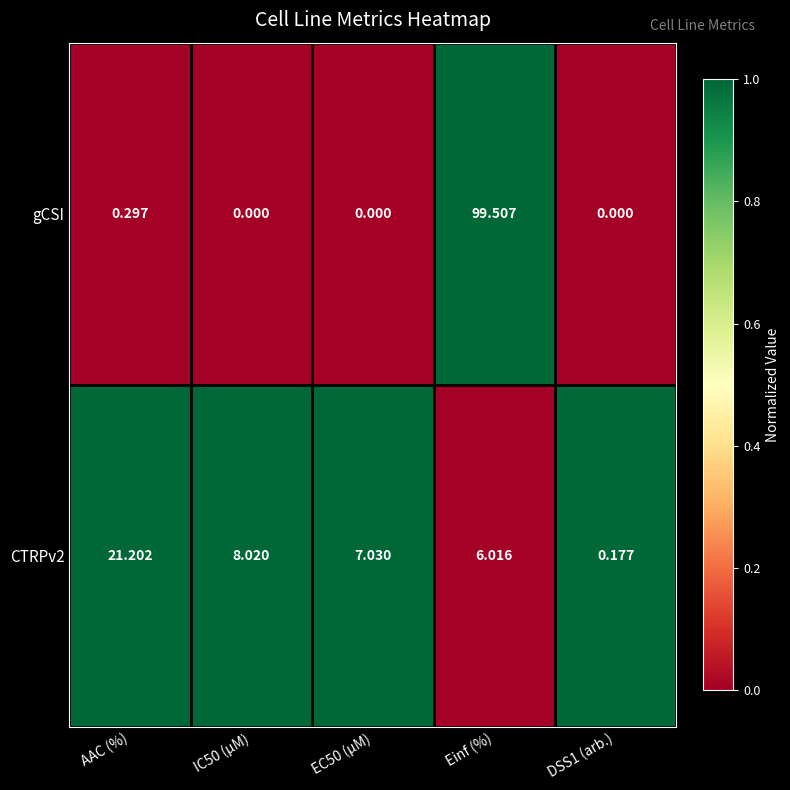

Where does the CTRPv2 series first go above 7?

AAC (%)